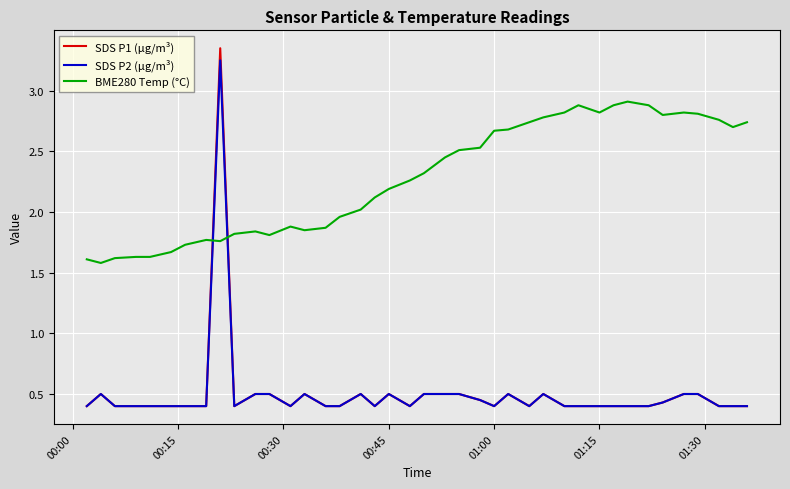

True or false: SDS P1 (µg/m³) has more than 2 interior local peaks.

True